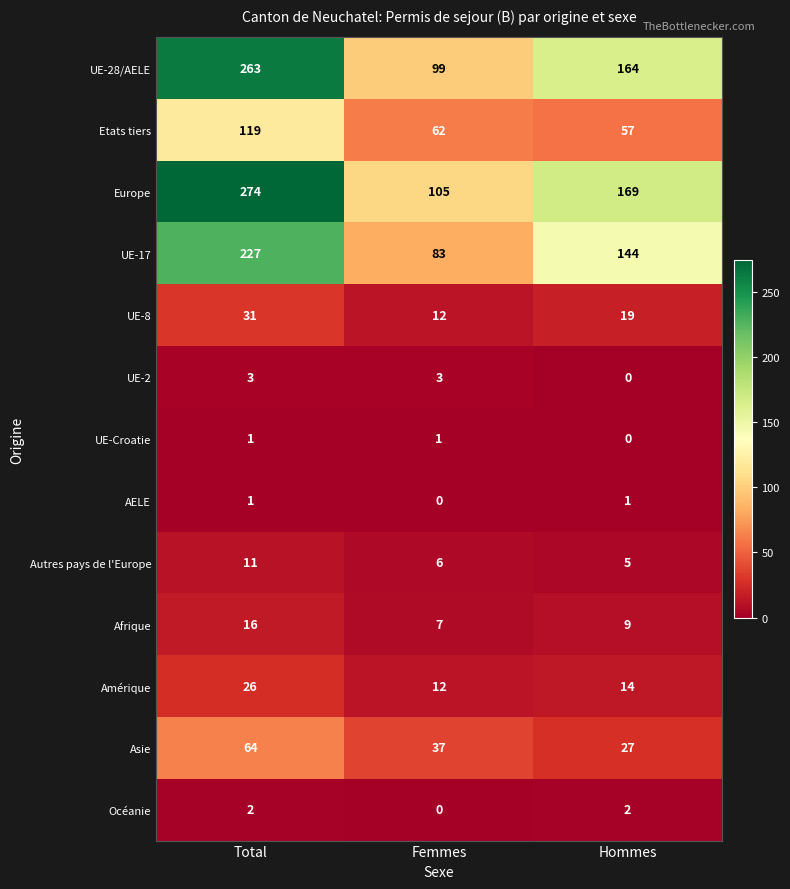

Count the UE-2 values in the range 0 to 3.

3